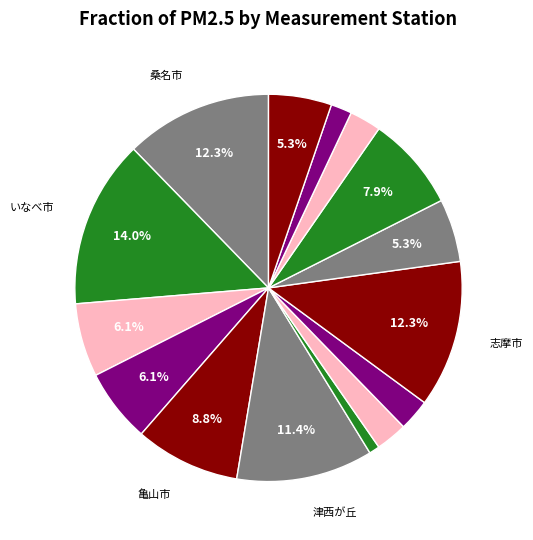

Count the number of slices in the pie.

15